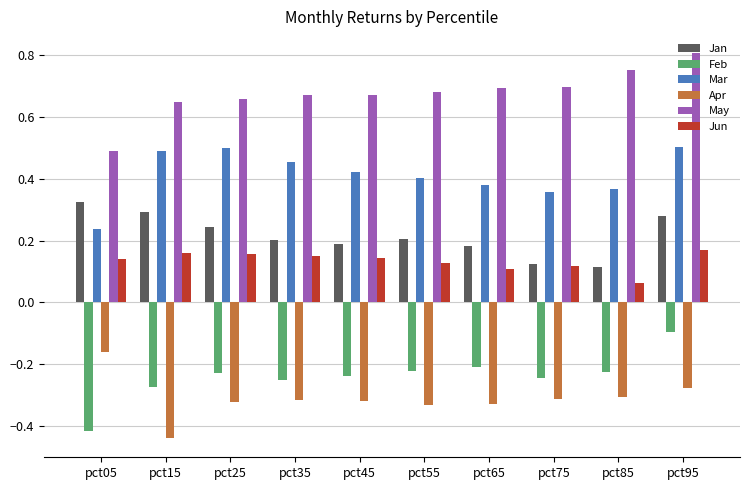

Is it true that Feb equals -0.4 at pct25?

False